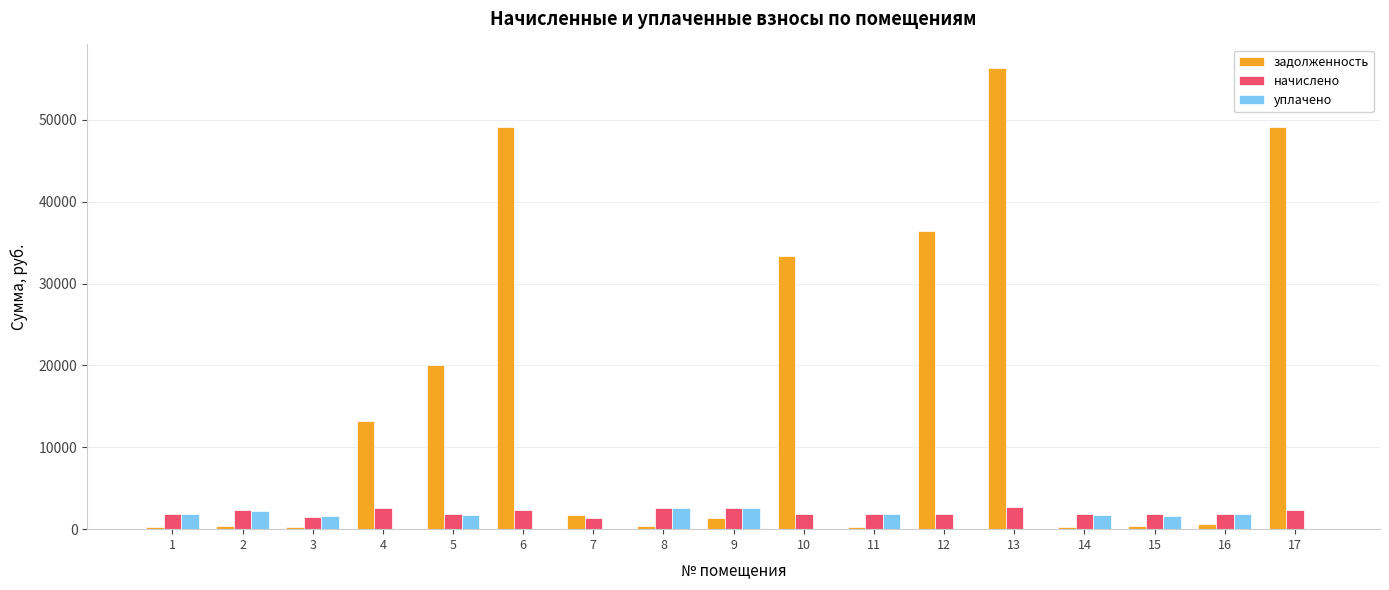

Between 6 and 8, which series saw the biggest shift?

задолженность